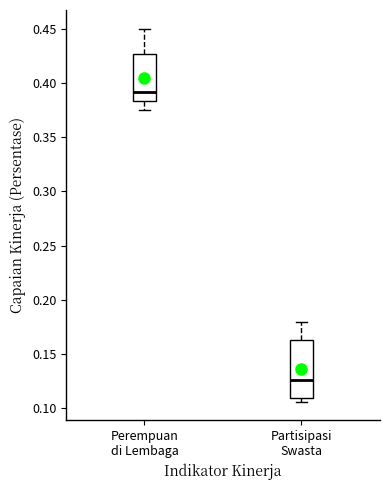

Which box is the tallest, from its lower edge to its upper edge?

Partisipasi Swasta